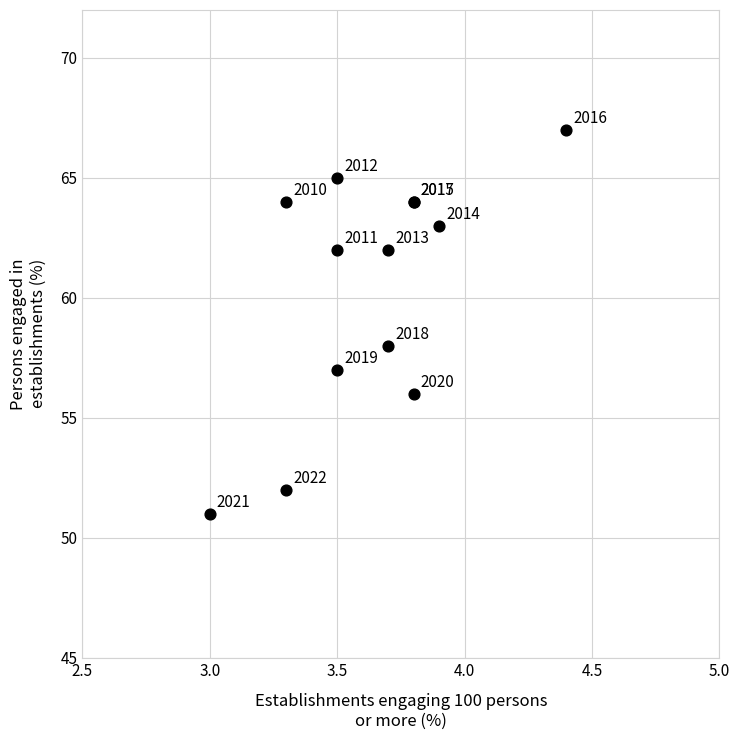

What Y value in the scatter plot is closest to 59?

58